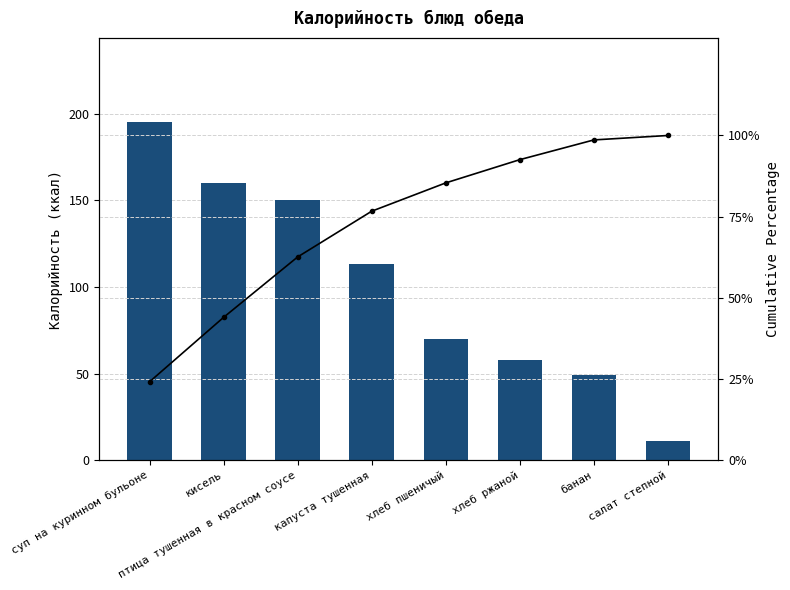

Which series has the largest range (max minus min)?

Калорийность